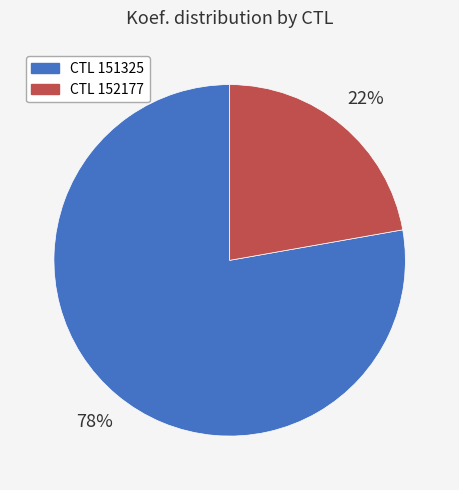

Does any single category account for the majority?

Yes